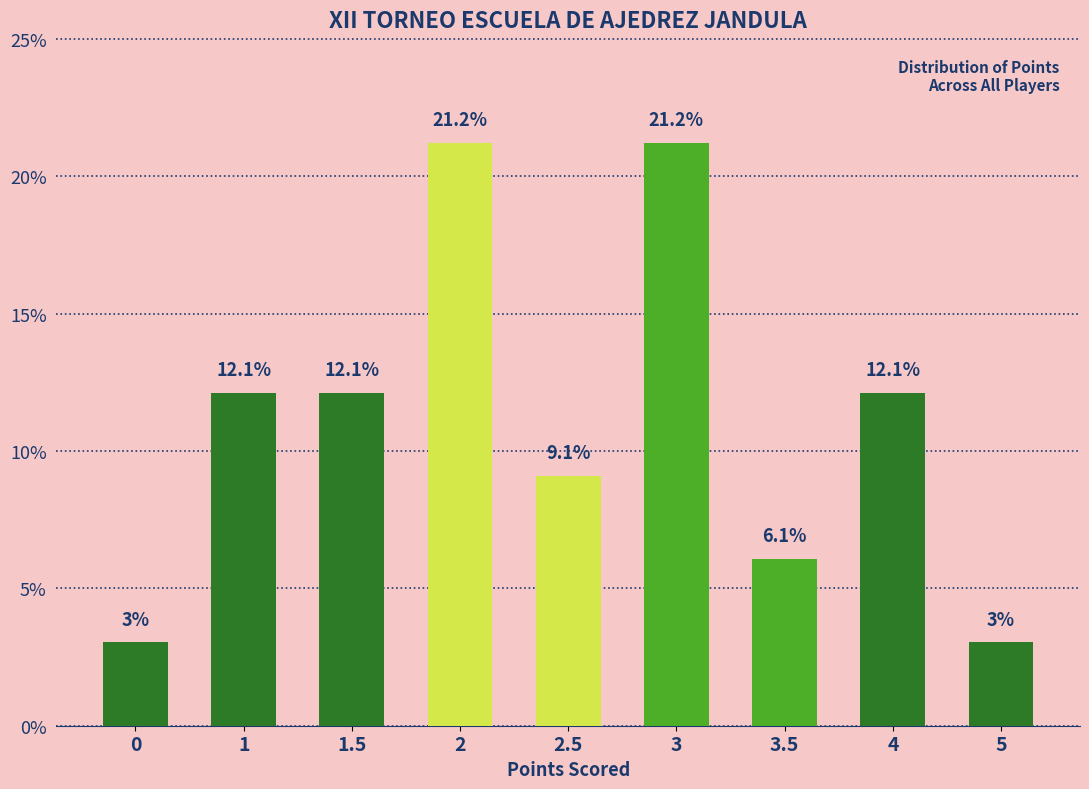

Reading right to left, extract all data points from this chart.

5=3.0	4=12.1	3.5=6.1	3=21.2	2.5=9.1	2=21.2	1.5=12.1	1=12.1	0=3.0